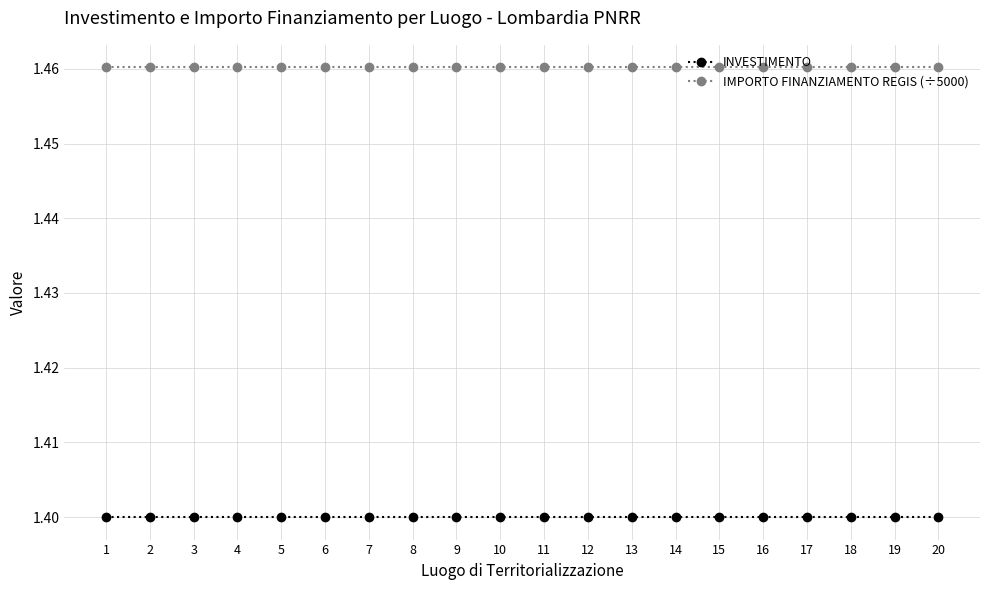

What is the total value across all series at 4?

2.9